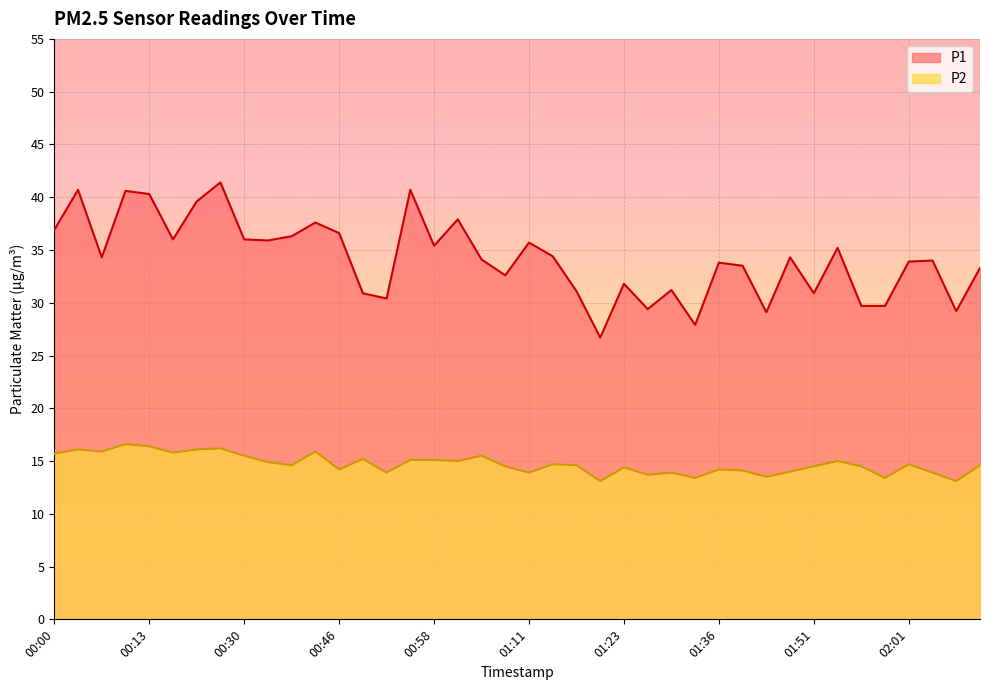

At how many categories does at least one series exceed 15?

40